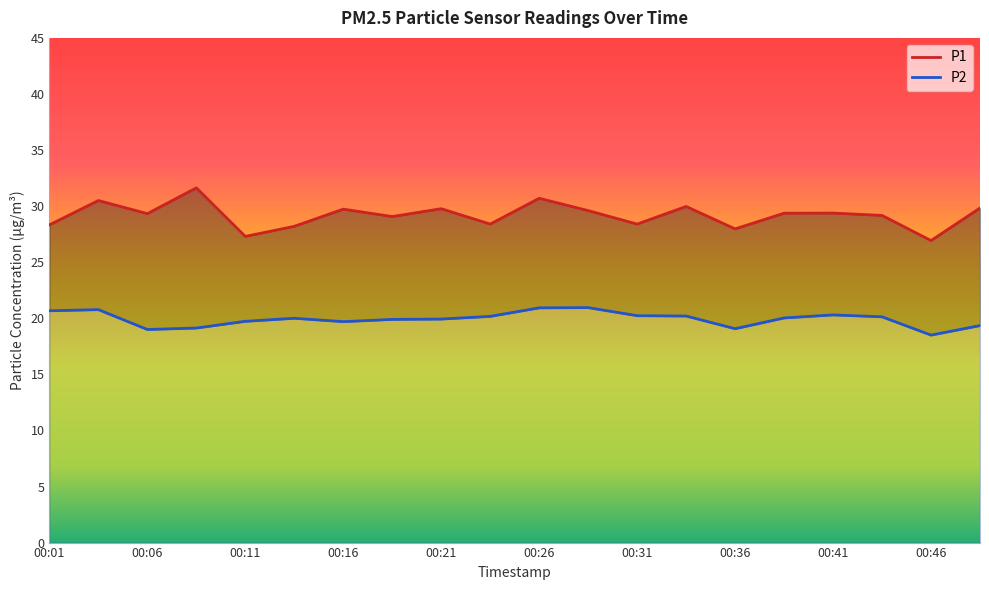

True or false: P1 has a value of 28.4 at 00:31.

True